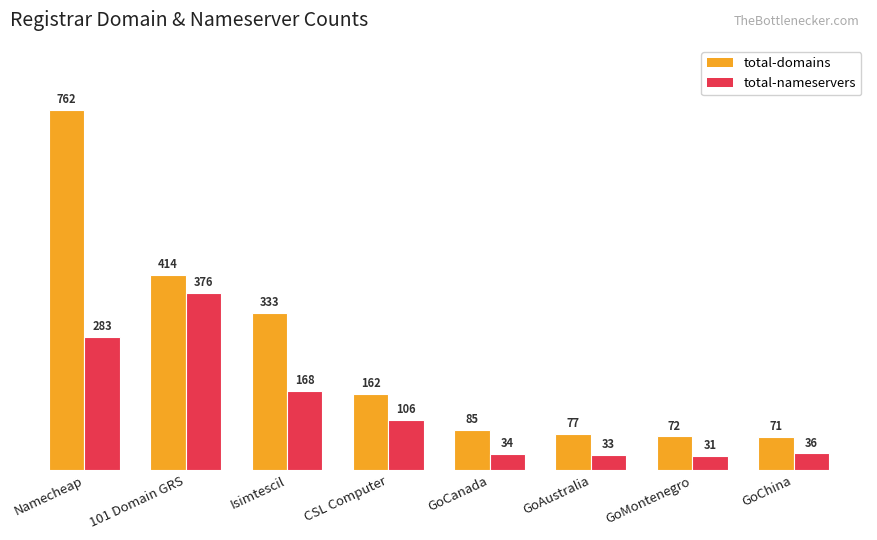

At which label does total-domains reach its minimum?

GoChina